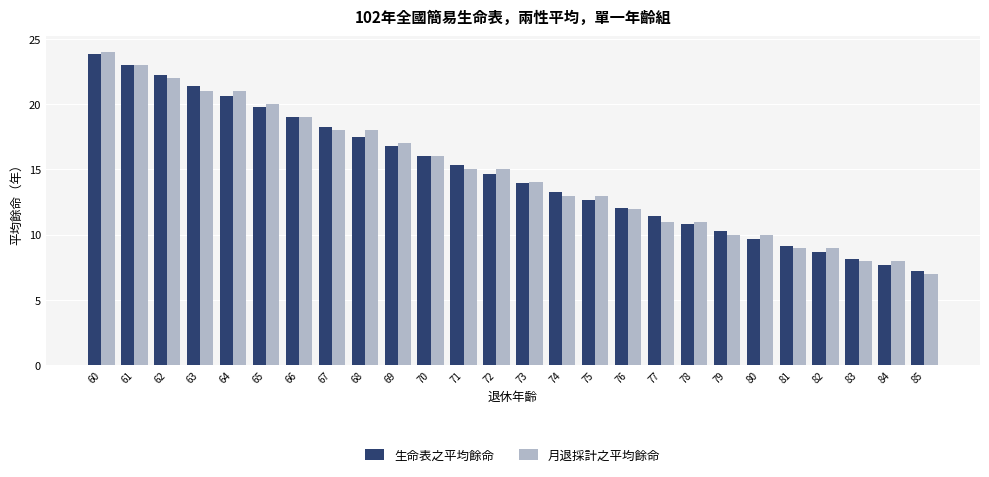

Reading left to right, list all the values displayed in this chart.

生命表之平均餘命: 60=23.8	61=23.0	62=22.2	63=21.4	64=20.6	65=19.8	66=19.0	67=18.3	68=17.5	69=16.8	70=16.0	71=15.3	72=14.6	73=14.0	74=13.3	75=12.7	76=12.0	77=11.4	78=10.8	79=10.3	80=9.7	81=9.2	82=8.6	83=8.1	84=7.7	85=7.2
月退採計之平均餘命: 60=24.0	61=23.0	62=22.0	63=21.0	64=21.0	65=20.0	66=19.0	67=18.0	68=18.0	69=17.0	70=16.0	71=15.0	72=15.0	73=14.0	74=13.0	75=13.0	76=12.0	77=11.0	78=11.0	79=10.0	80=10.0	81=9.0	82=9.0	83=8.0	84=8.0	85=7.0